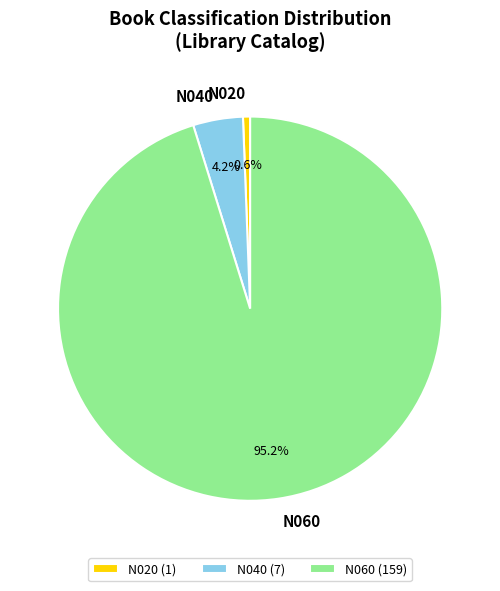

Is there a majority slice in this chart?

Yes